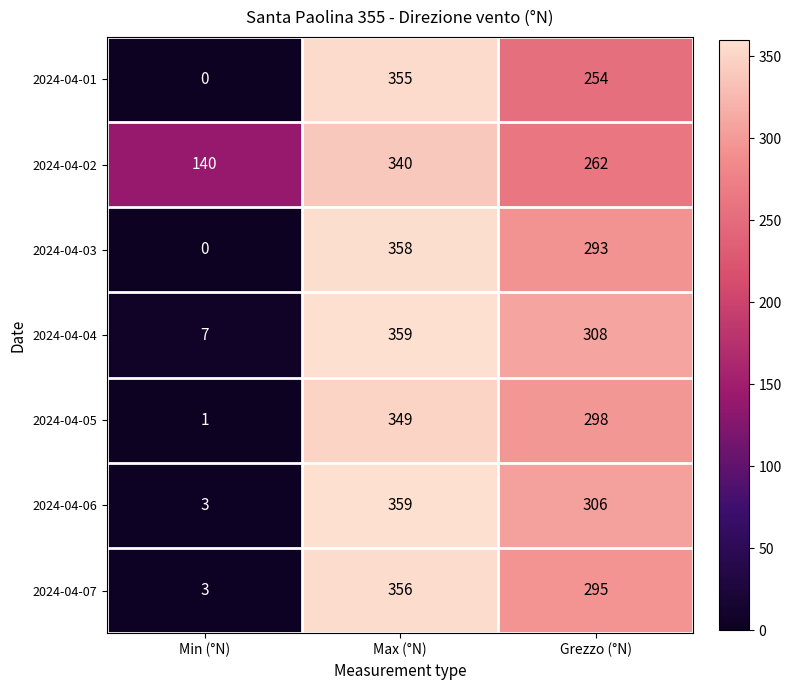

Reading right to left, what are all the values shown in this chart?

2024-04-01: 254	355	0
2024-04-02: 262	340	140
2024-04-03: 293	358	0
2024-04-04: 308	359	7
2024-04-05: 298	349	1
2024-04-06: 306	359	3
2024-04-07: 295	356	3